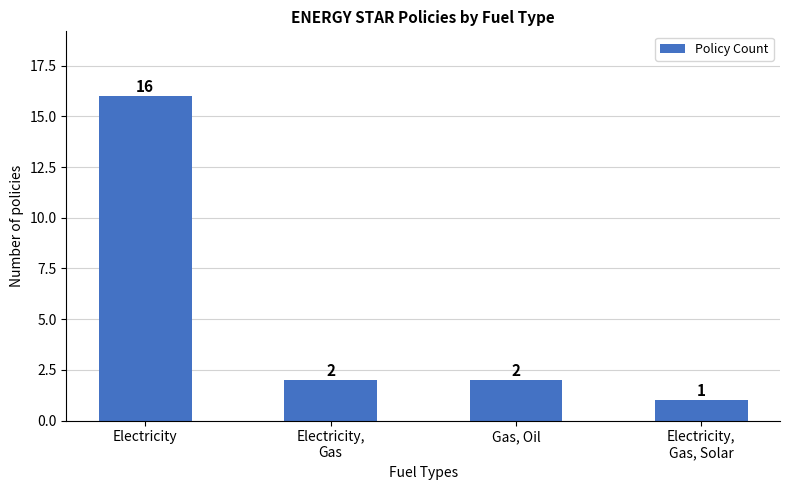

Does the chart contain stacked bars?

No